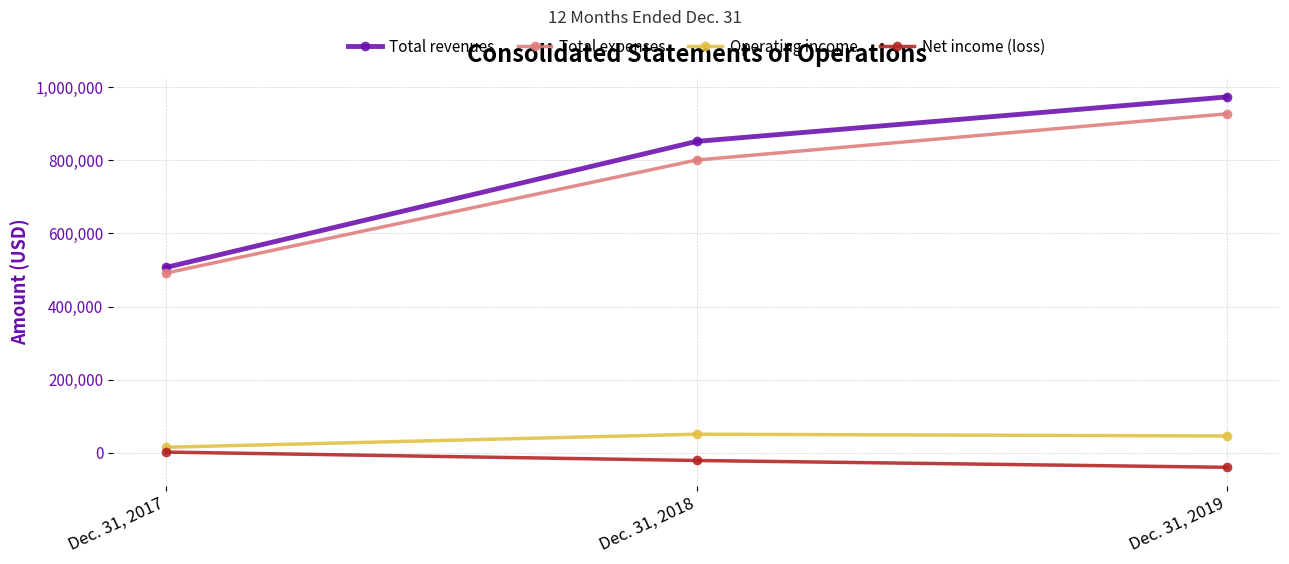

Does the chart have visible grid lines?

Yes